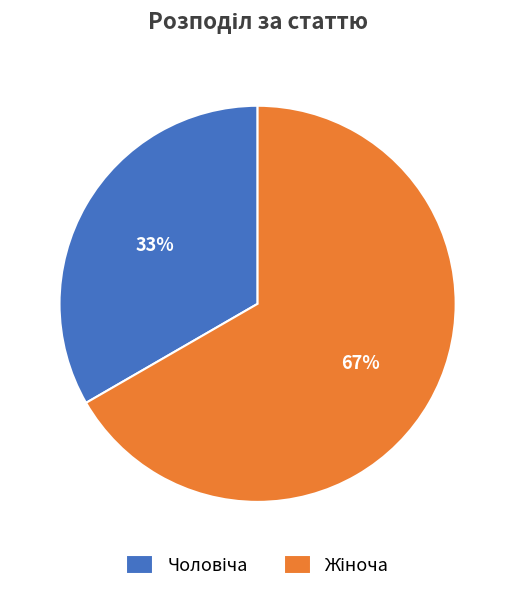

Is there a majority slice in this chart?

Yes